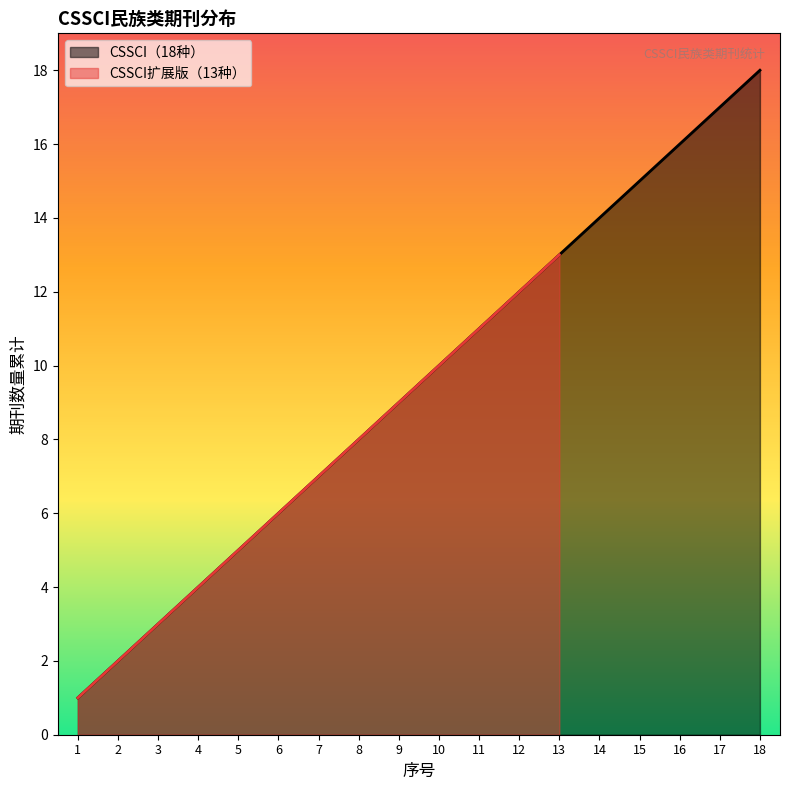

How many data points are above 10?

8